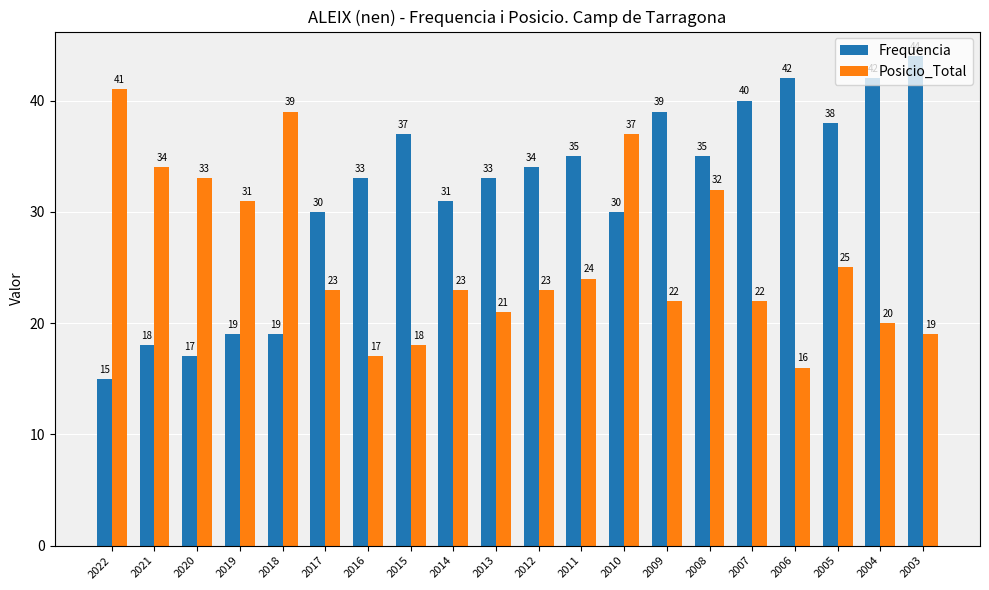

The Frequencia series shows 10 at 2015. True or false?

False